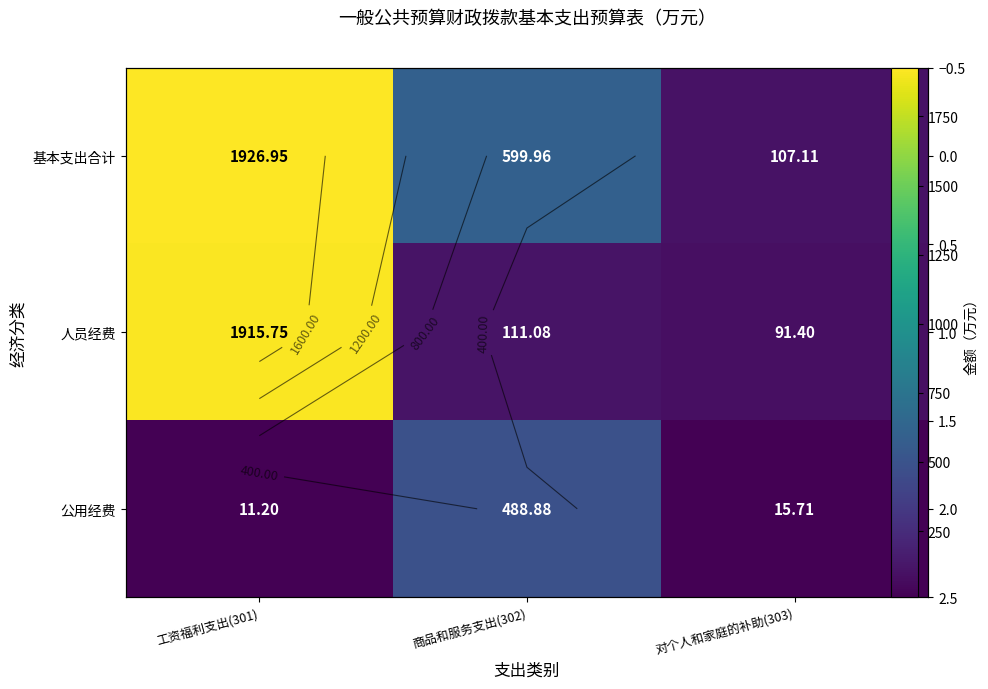

Which has a higher value, 商品和服务支出(302) or 工资福利支出(301)?

工资福利支出(301)